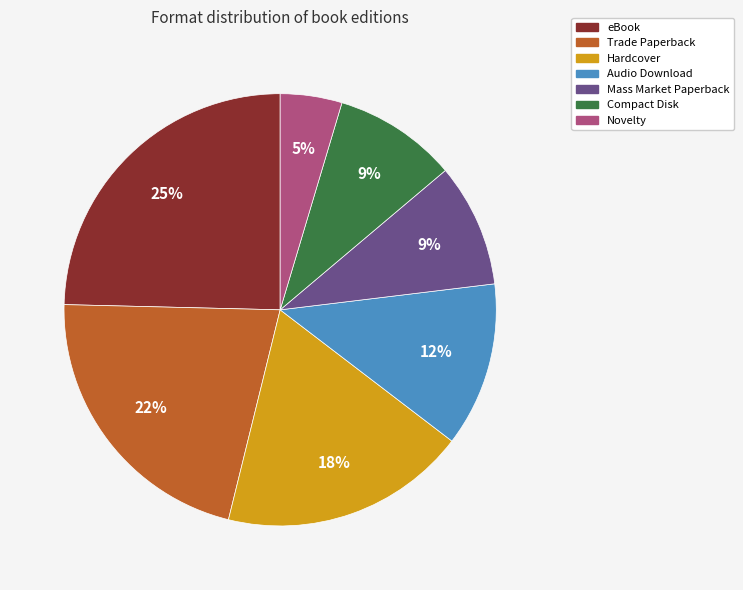

Which category has the biggest portion of the pie?

eBook